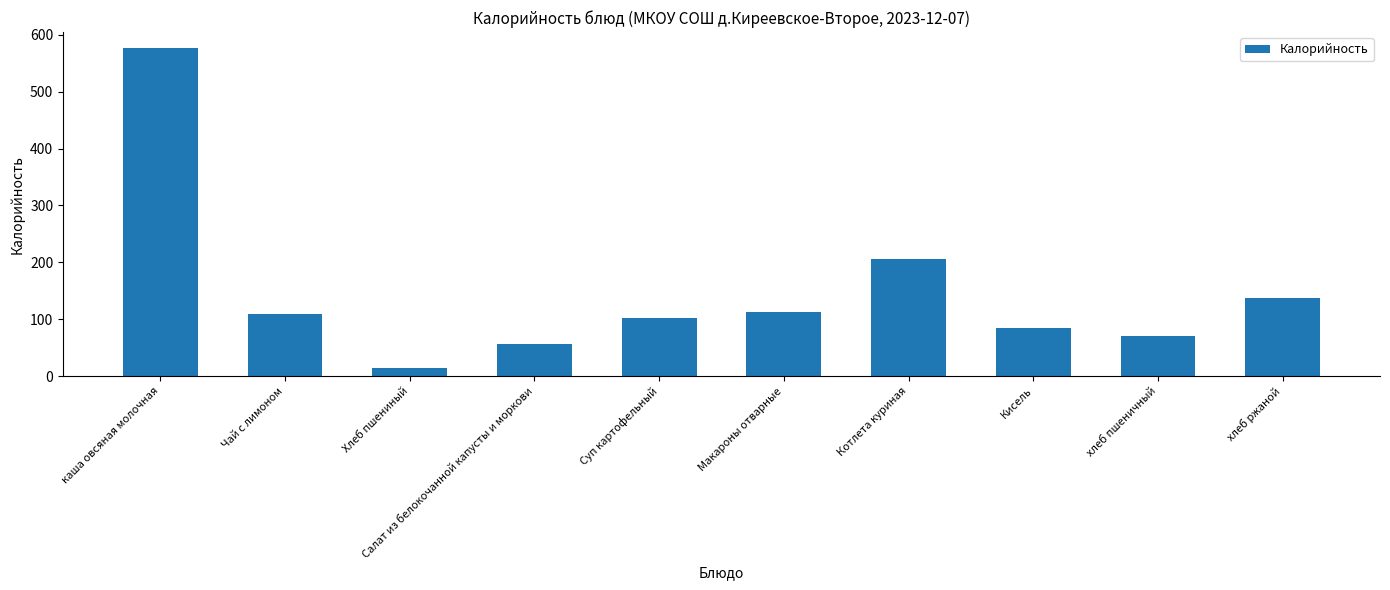

What is the smallest value displayed?

14.6